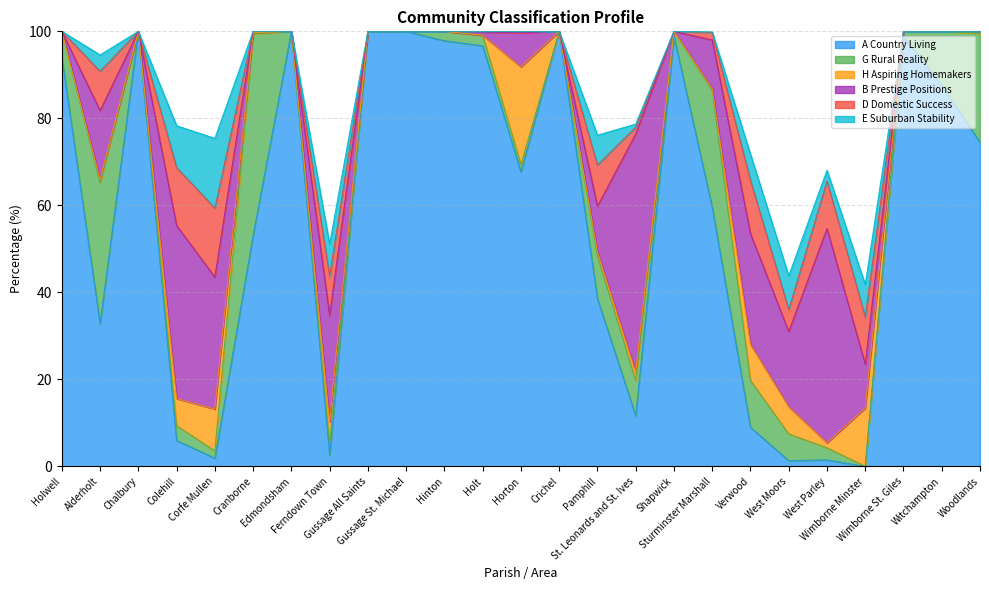

At Chalbury, list the series in order from smallest to largest.

G Rural Reality, H Aspiring Homemakers, B Prestige Positions, D Domestic Success, E Suburban Stability, A Country Living